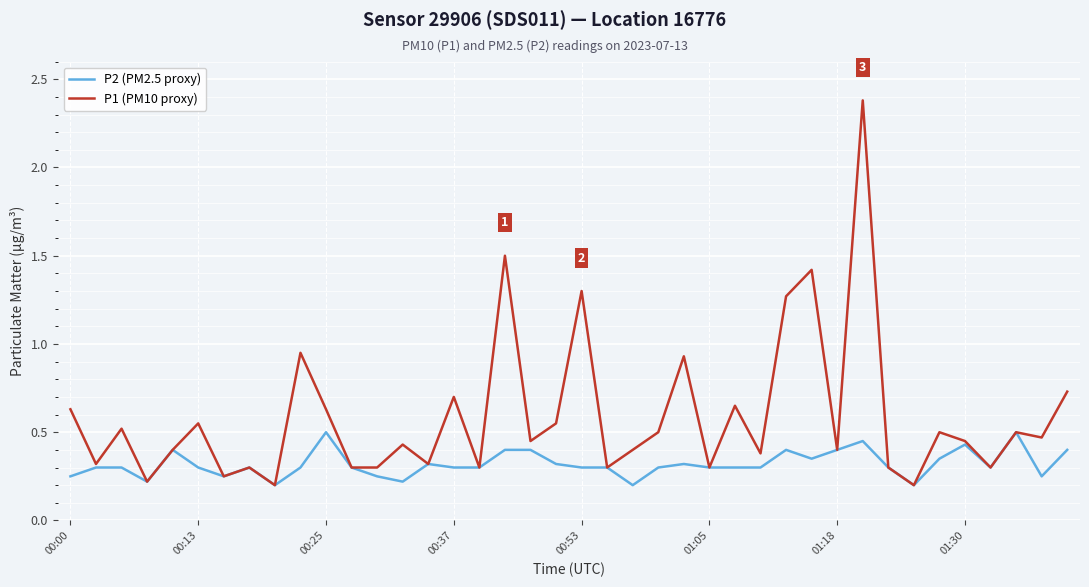

List the series in order of their overall mean, highest first.

P1 (PM10 proxy), P2 (PM2.5 proxy)